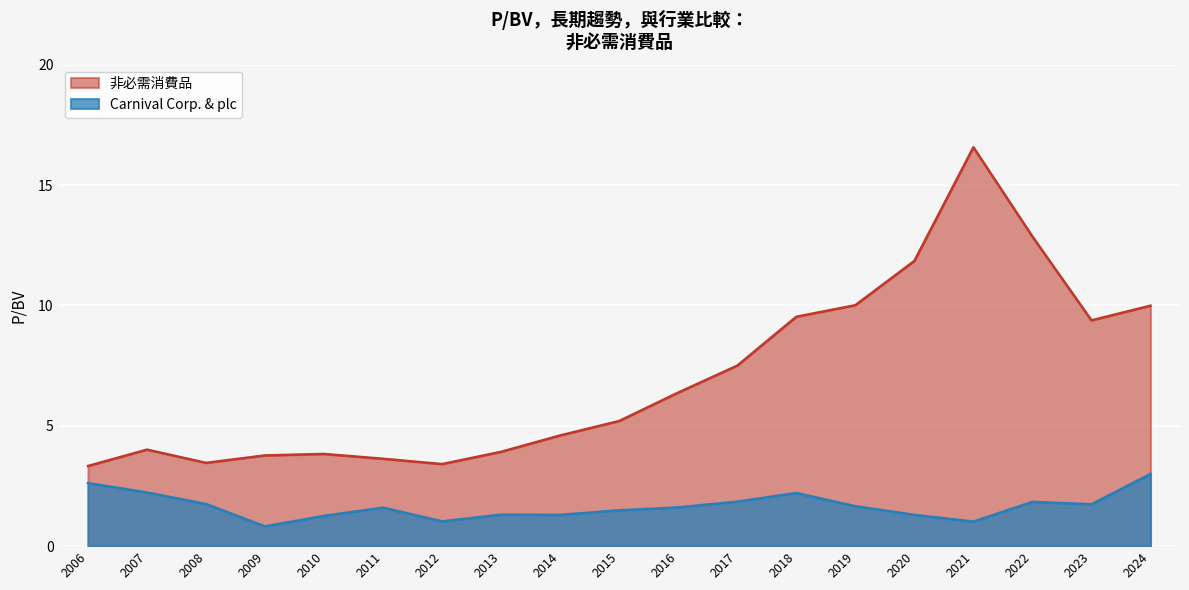

What are all the series names shown in the legend?

非必需消費品, Carnival Corp. & plc